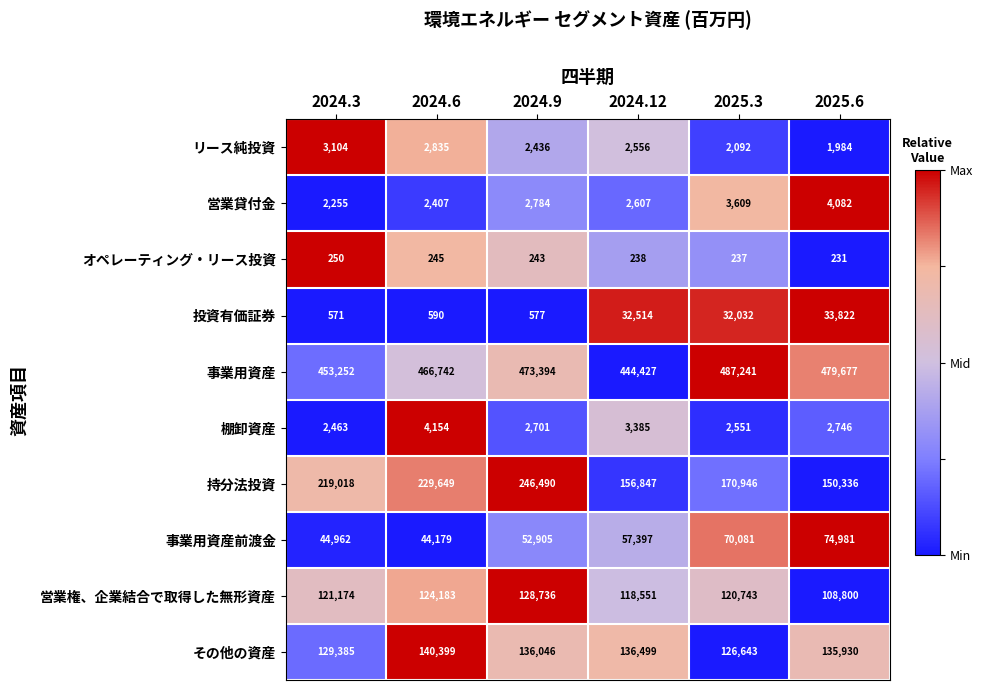

List the series in order of their peak value, lowest first.

オペレーティング・リース投資, リース純投資, 営業貸付金, 棚卸資産, 投資有価証券, 事業用資産前渡金, 営業権、企業結合で取得した無形資産, その他の資産, 持分法投資, 事業用資産